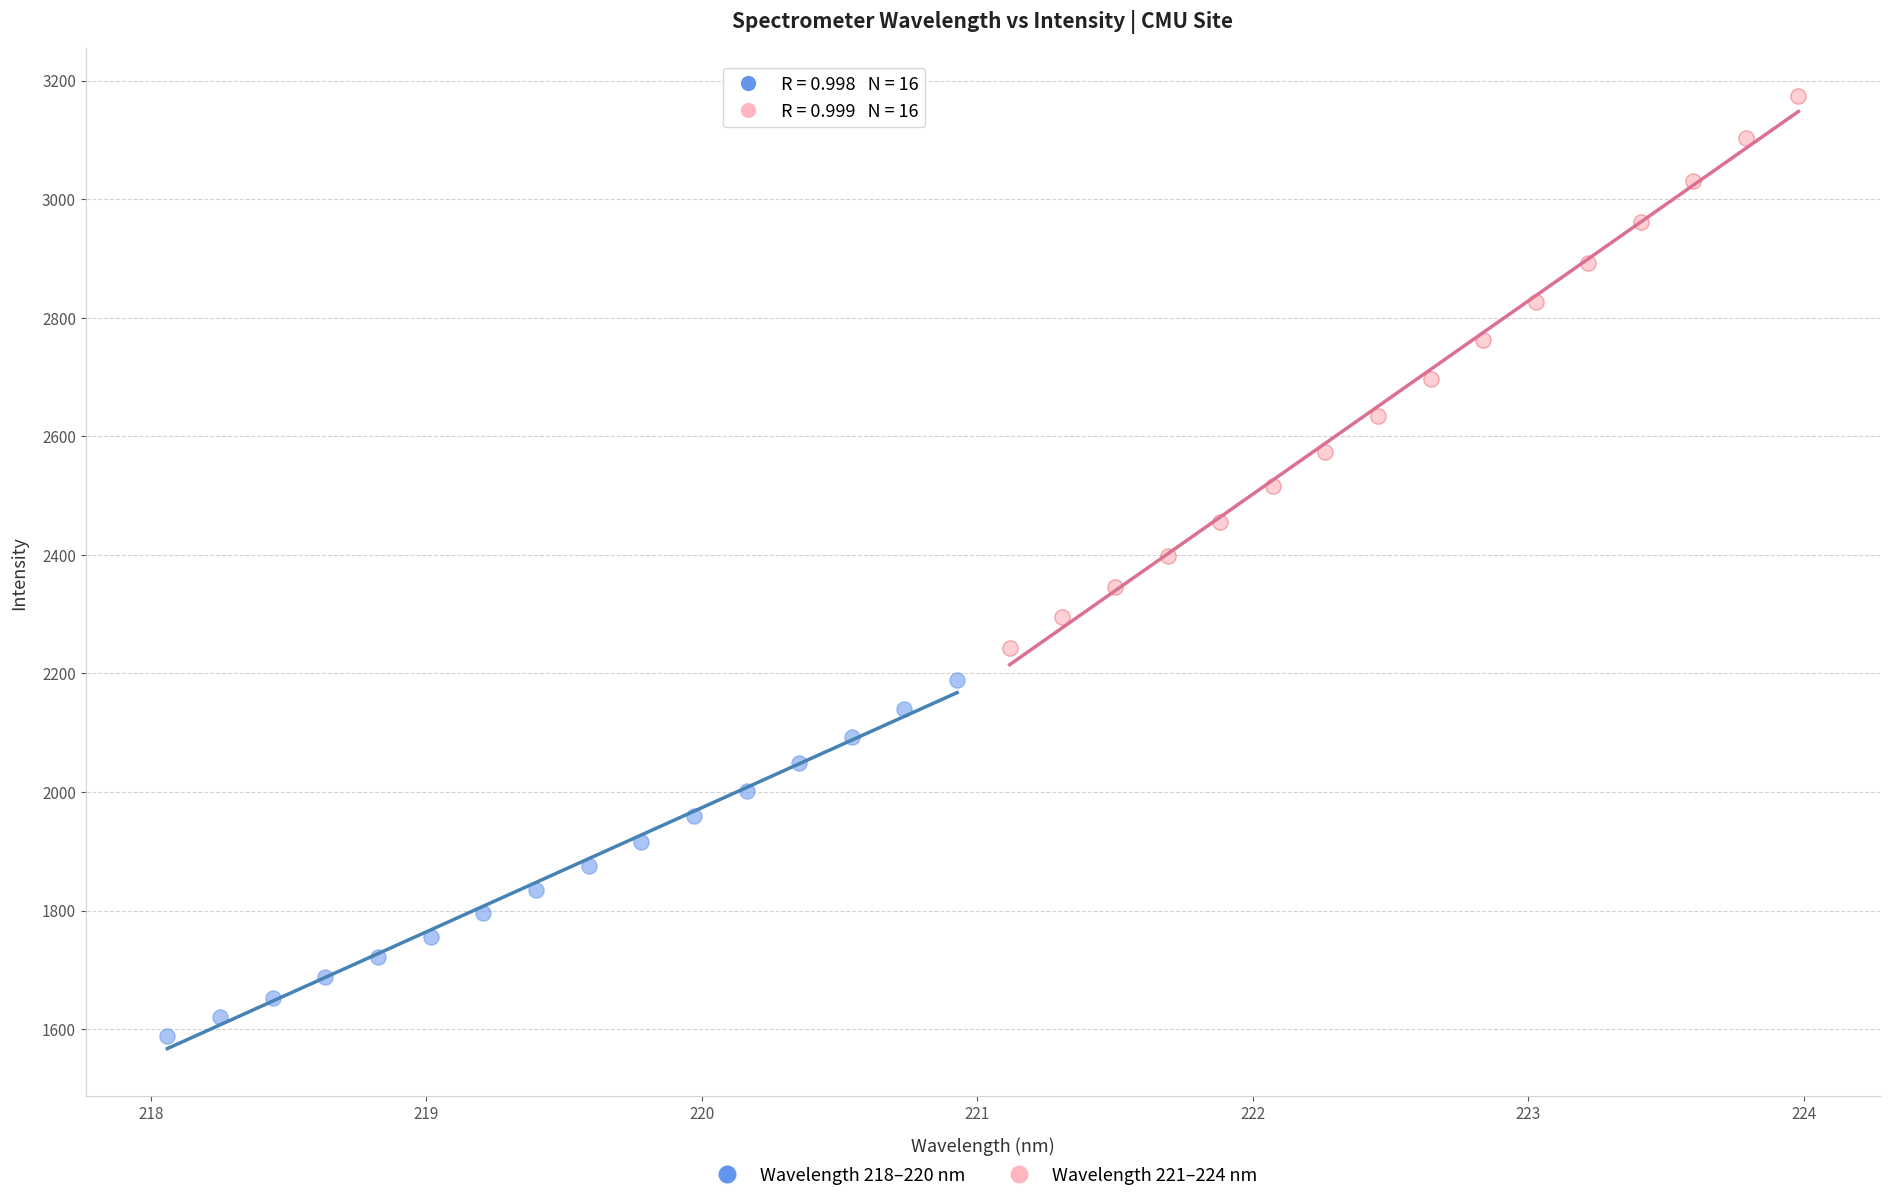

Which series has the widest spread of Y values?

Wavelength 221–224 nm